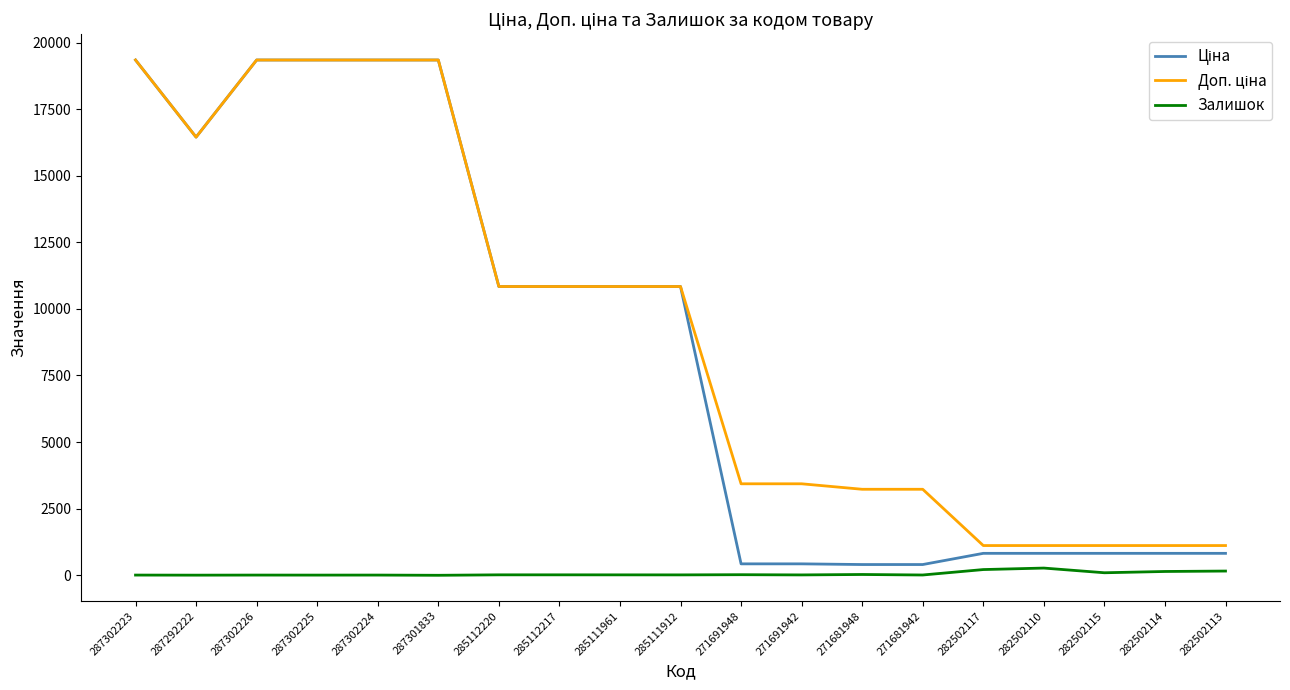

True or false: Доп. ціна and Залишок cross at least once.

False